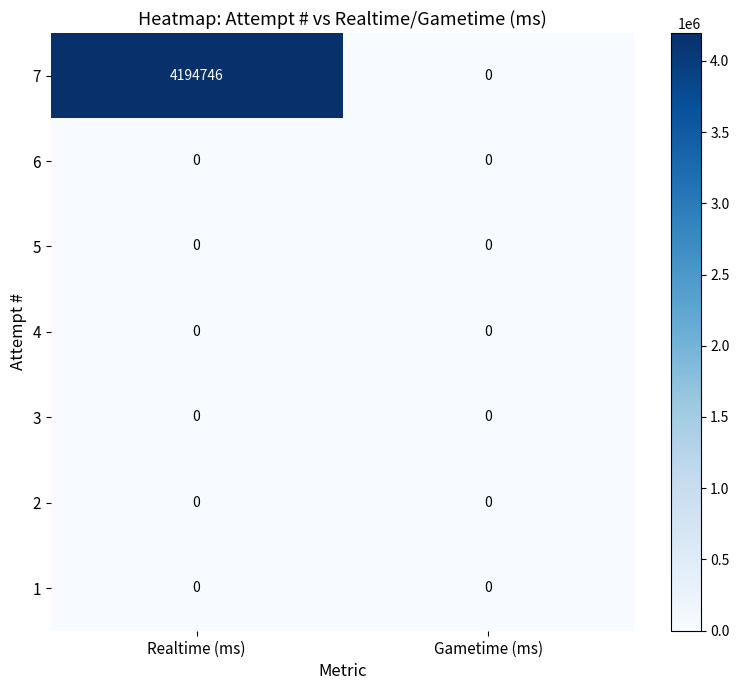

Reading left to right, list all the values displayed in this chart.

7: 4194746	0
6: 0	0
5: 0	0
4: 0	0
3: 0	0
2: 0	0
1: 0	0